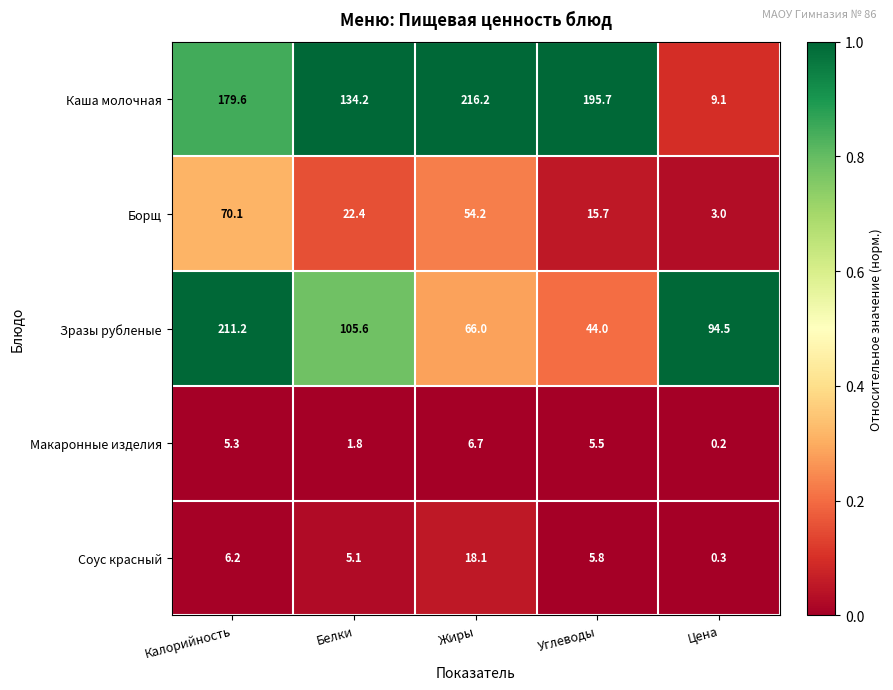

Reading right to left, list all the values displayed in this chart.

Каша молочная: Цена=9.1	Углеводы=195.7	Жиры=216.2	Белки=134.2	Калорийность=179.6
Борщ: Цена=3.0	Углеводы=15.7	Жиры=54.2	Белки=22.4	Калорийность=70.1
Зразы рубленые: Цена=94.5	Углеводы=44.0	Жиры=66.0	Белки=105.6	Калорийность=211.2
Макаронные изделия: Цена=0.2	Углеводы=5.5	Жиры=6.7	Белки=1.8	Калорийность=5.3
Соус красный: Цена=0.3	Углеводы=5.8	Жиры=18.1	Белки=5.1	Калорийность=6.2